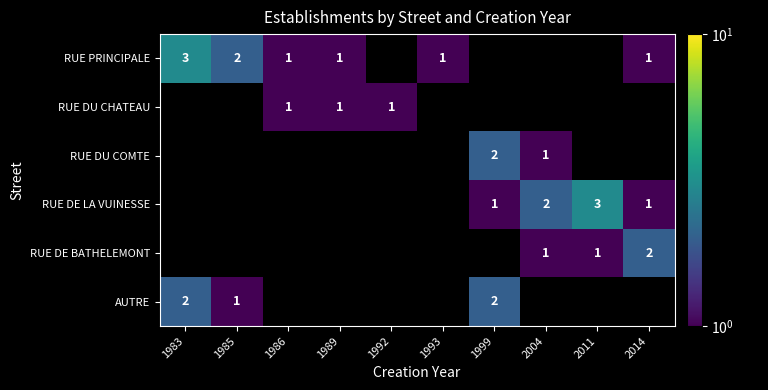

Is it true that RUE PRINCIPALE equals 1 at 1989?

True